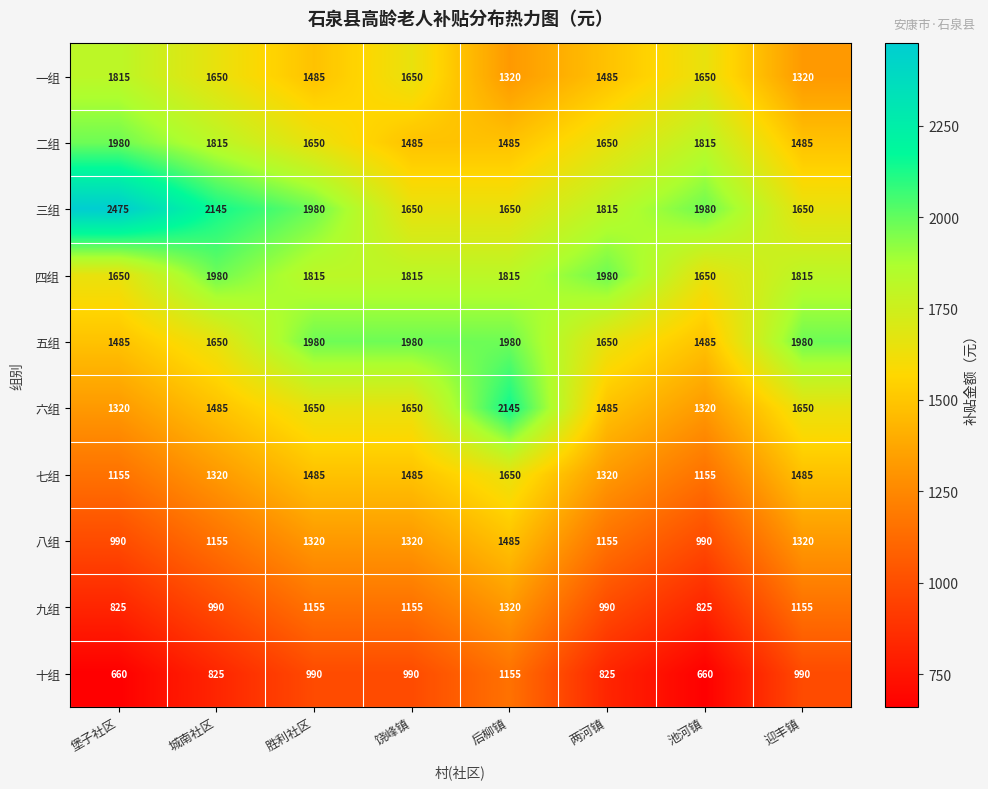

What is the total value across all series at 后柳镇?

16005